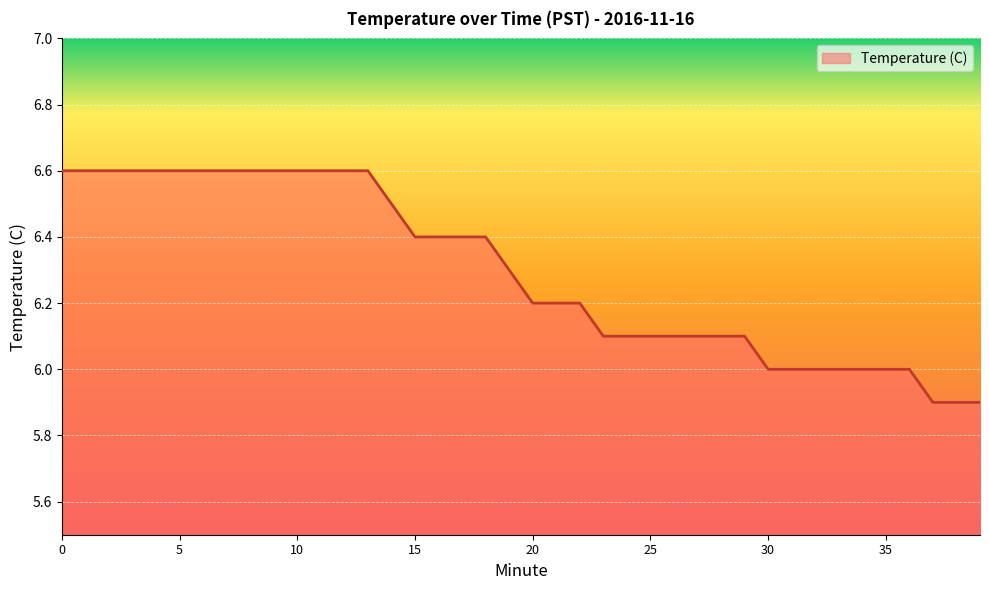

What is the minimum value shown in the chart?

5.9